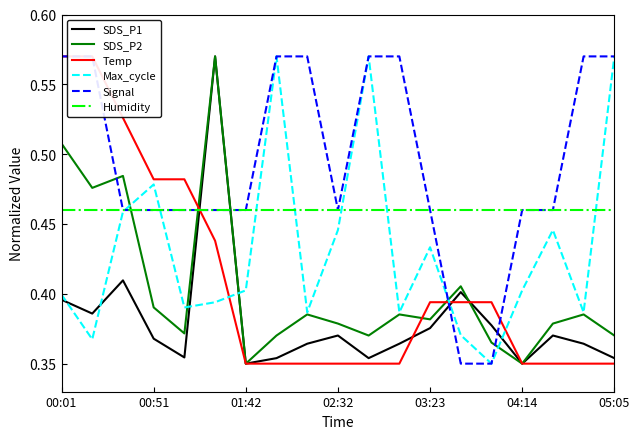

True or false: Max_cycle has a value of 0.1 at 02:32.

False